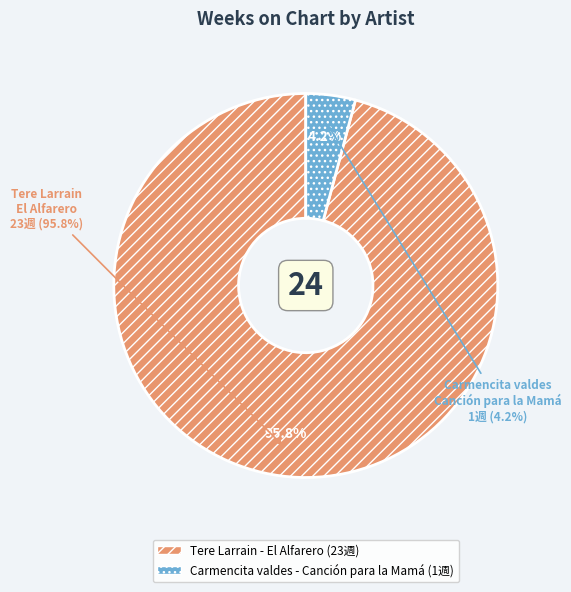

True or false: Carmencita valdes - Canción para la Mamá accounts for 10% of the total.

False